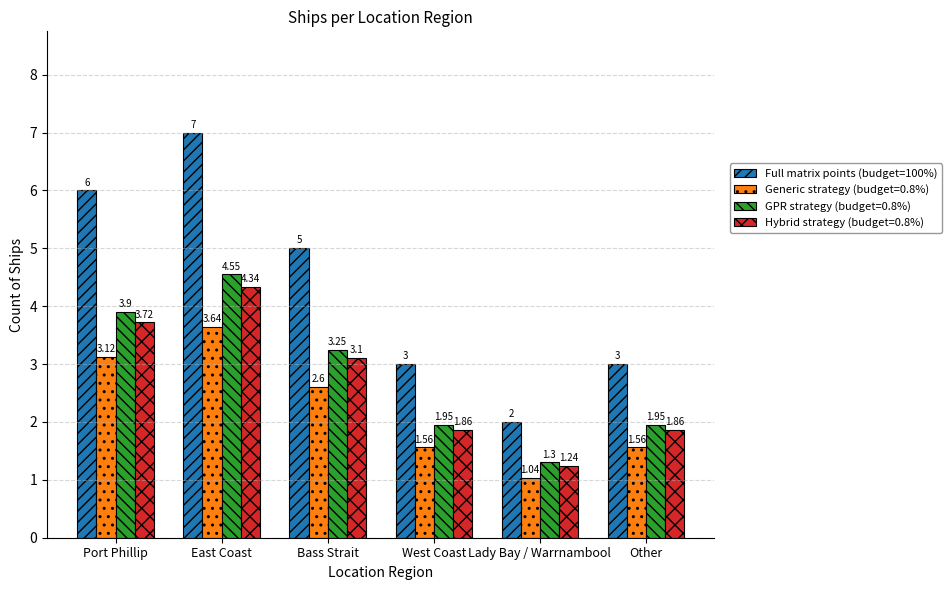

At which label does Full matrix points (budget=100%) first exceed 5?

Port Phillip